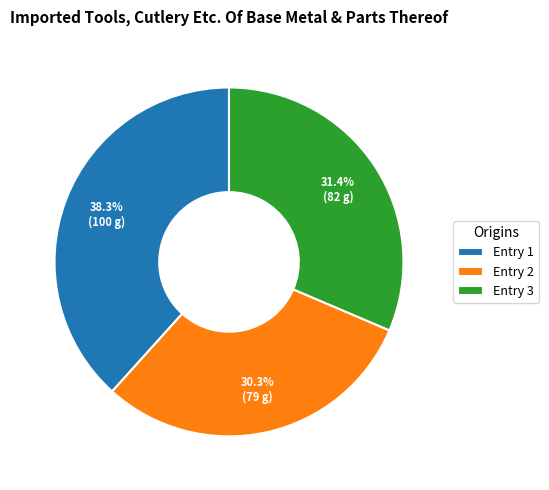

Does any single category account for the majority?

No